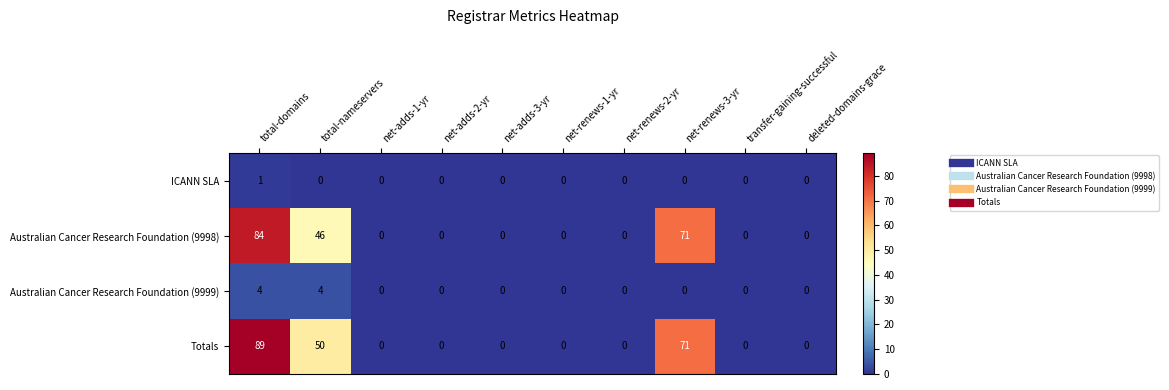

True or false: Totals has a value of 38 at net-adds-2-yr.

False